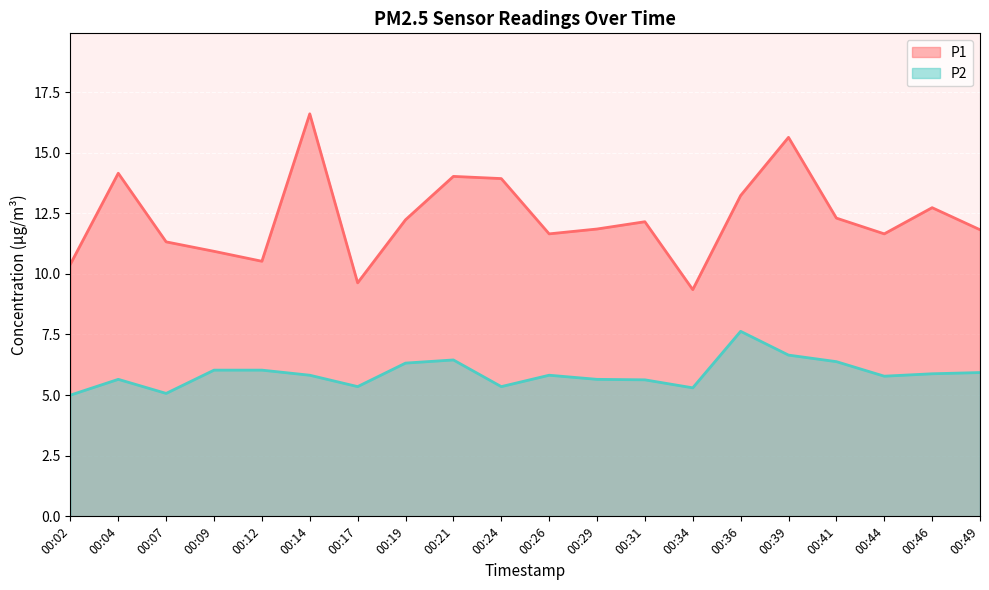

Rank the series by their maximum value, from lowest to highest.

P2, P1